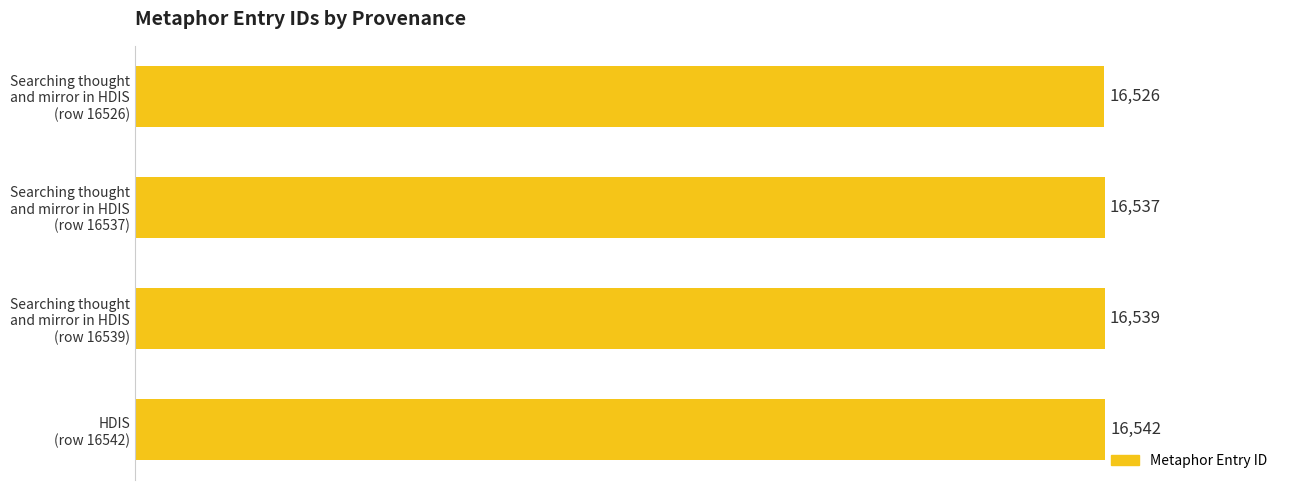

Count the values in the range 16537 to 16542.

3